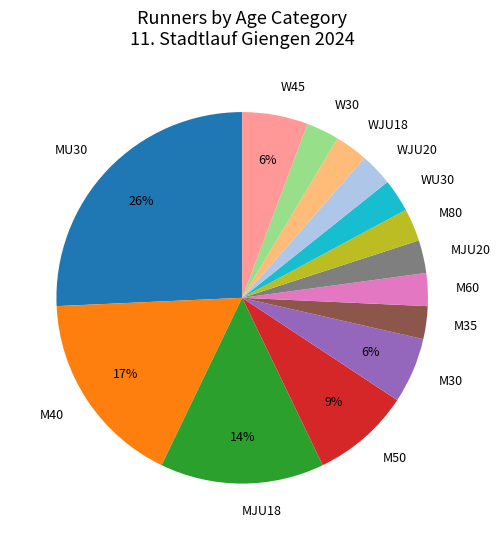

Is there a majority slice in this chart?

No